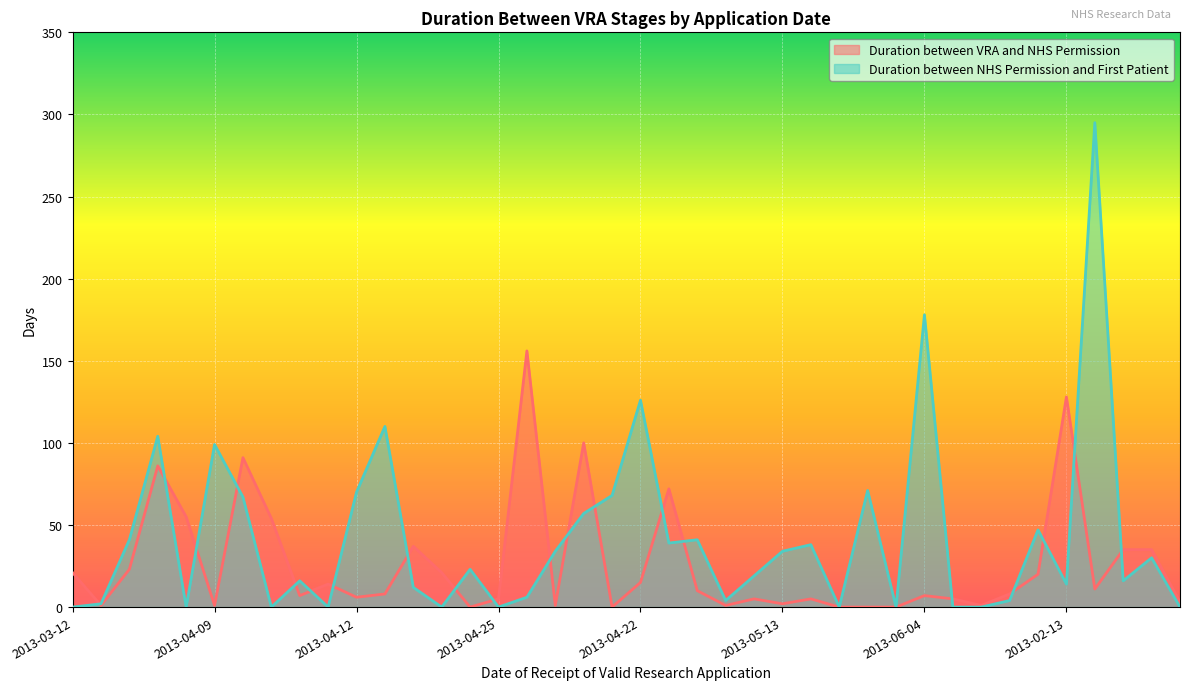

The Duration between VRA and NHS Permission series shows 4 at 2013-06-24. True or false?

False